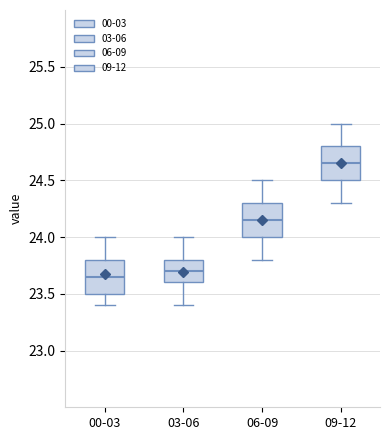

Where is the lower edge of the box for 00-03 on the y-axis? The values are not printed on the chart, so give them approximately, as read against the axis.

23.50